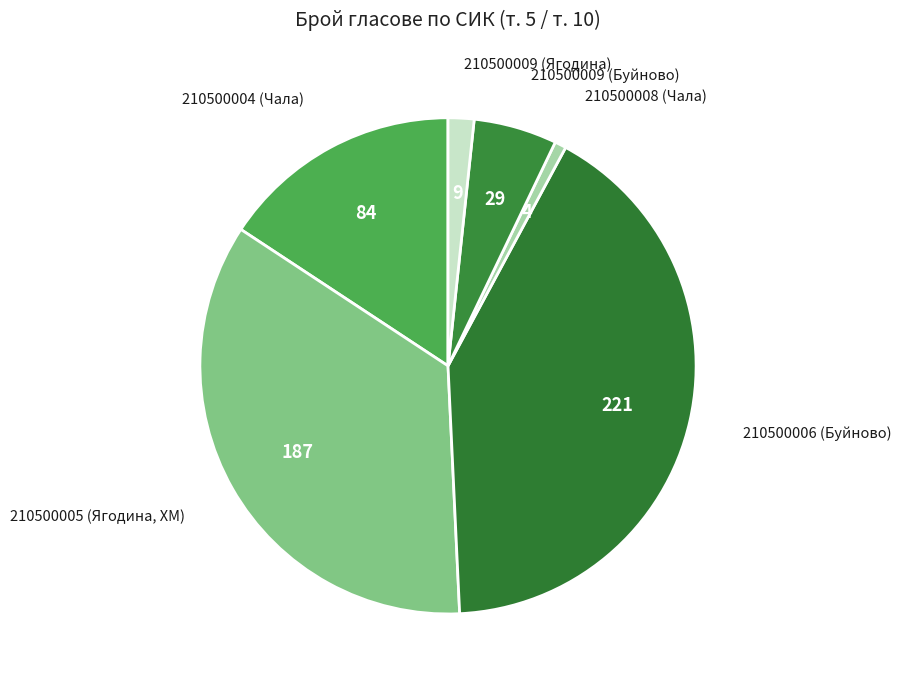

The 210500009 (Ягодина) slice represents 16% of the pie. True or false?

False